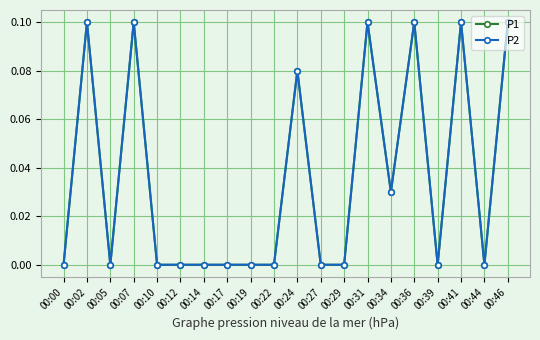

How many P2 values are between 0 and 1?

20